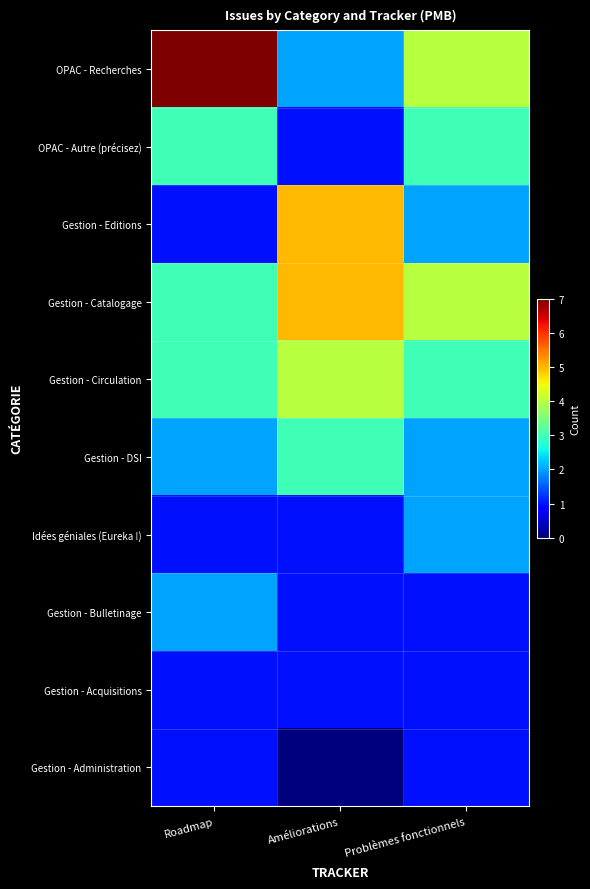

Reading right to left, transcribe all the data shown in this chart.

OPAC - Recherches: Problèmes fonctionnels=4	Améliorations=2	Roadmap=7
OPAC - Autre (précisez): Problèmes fonctionnels=3	Améliorations=1	Roadmap=3
Gestion - Editions: Problèmes fonctionnels=2	Améliorations=5	Roadmap=1
Gestion - Catalogage: Problèmes fonctionnels=4	Améliorations=5	Roadmap=3
Gestion - Circulation: Problèmes fonctionnels=3	Améliorations=4	Roadmap=3
Gestion - DSI: Problèmes fonctionnels=2	Améliorations=3	Roadmap=2
Idées géniales (Eureka !): Problèmes fonctionnels=2	Améliorations=1	Roadmap=1
Gestion - Bulletinage: Problèmes fonctionnels=1	Améliorations=1	Roadmap=2
Gestion - Acquisitions: Problèmes fonctionnels=1	Améliorations=1	Roadmap=1
Gestion - Administration: Problèmes fonctionnels=1	Améliorations=0	Roadmap=1